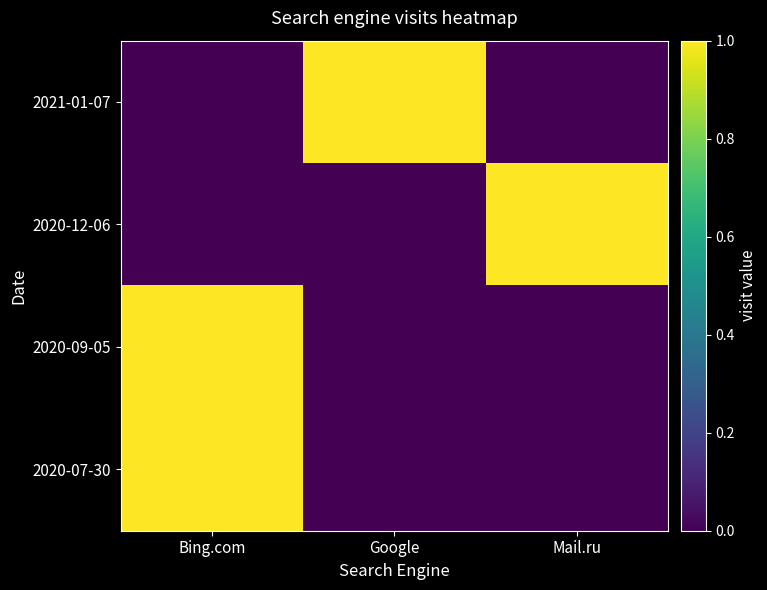

Which series has the largest range (max minus min)?

2021-01-07